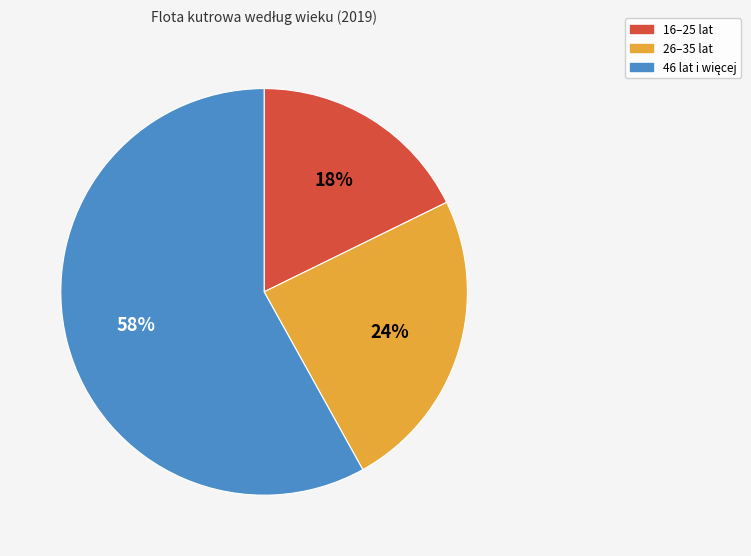

True or false: 26–35 lat accounts for 11% of the total.

False